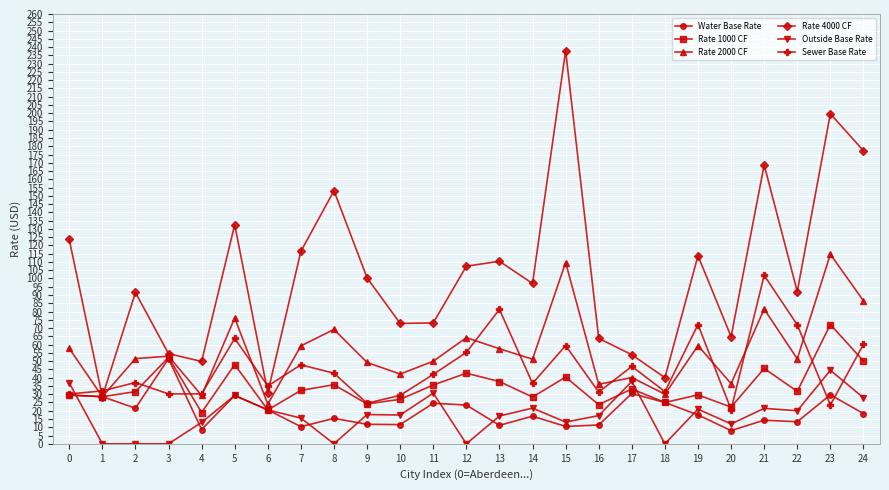

How many data points does each series have?

25